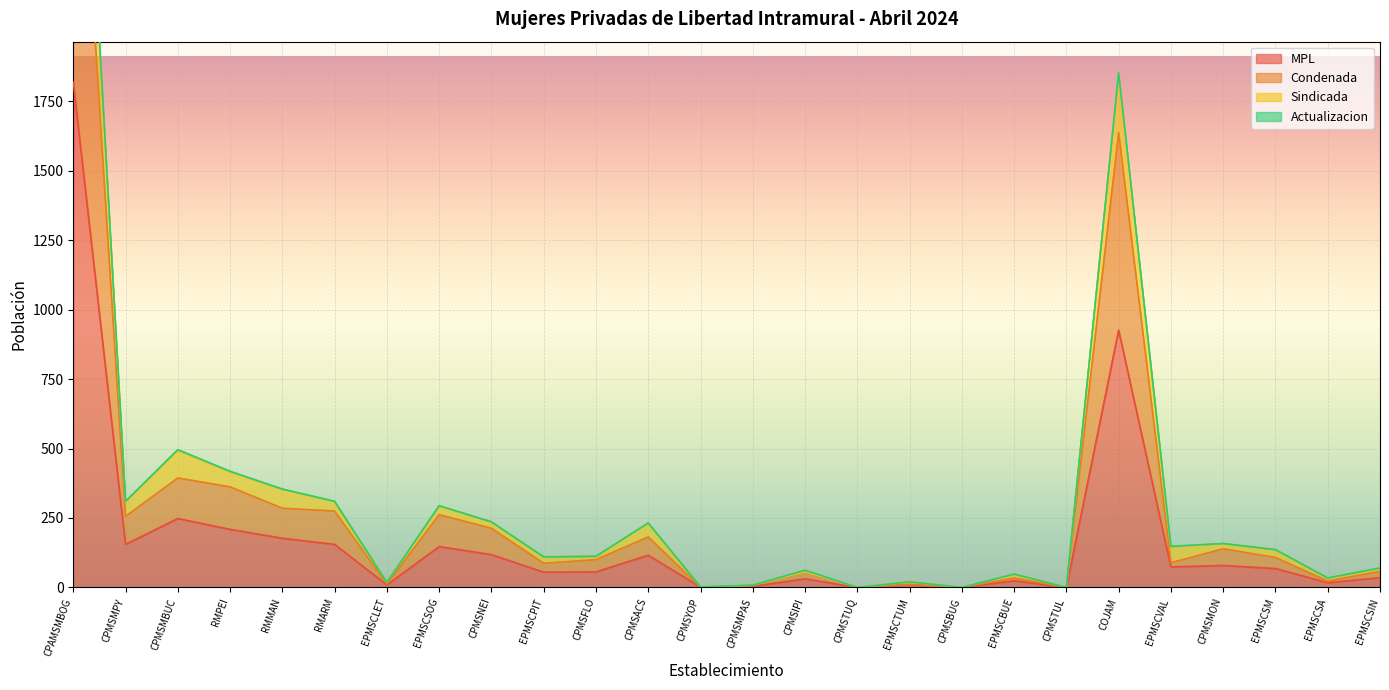

The value of MPL at CPMSACS is 116. True or false?

True